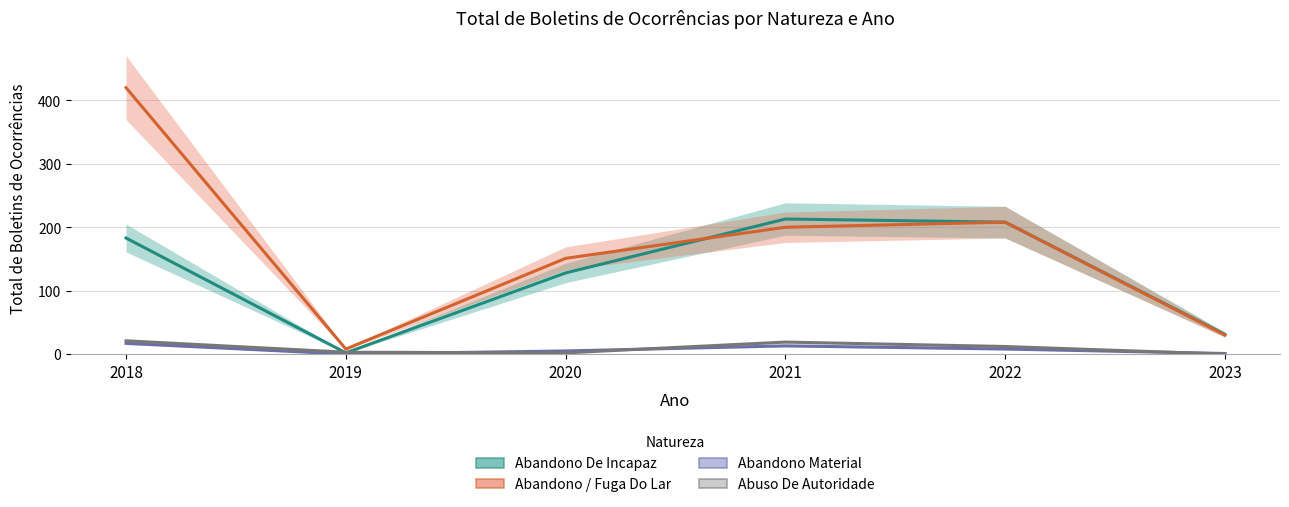

True or false: ABANDONO / FUGA DO LAR and ABANDONO DE INCAPAZ cross at least once.

True